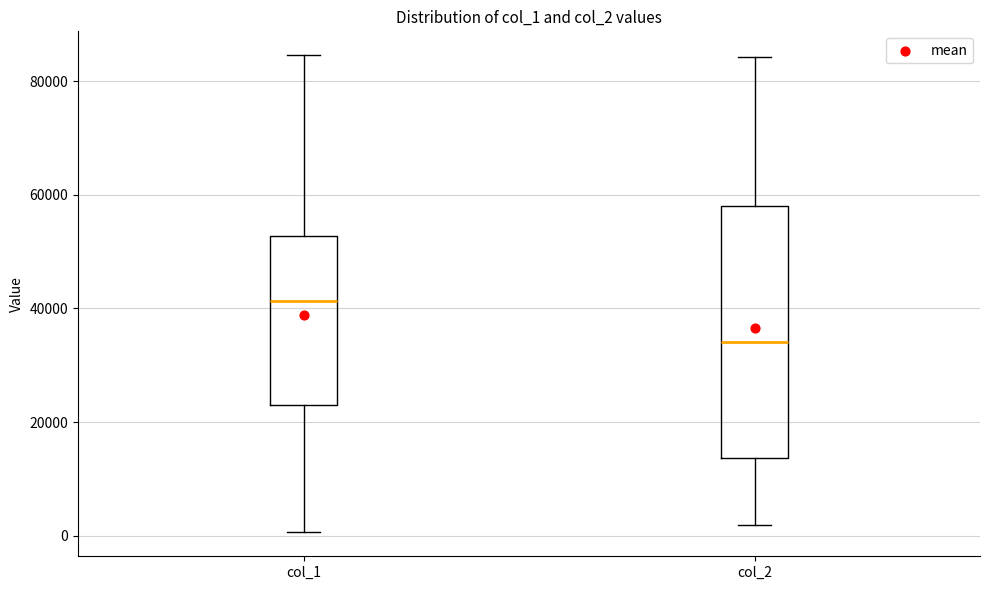

Reading left to right, read every box against the y-axis: the position of its median line, the range the box covers, and the ends of its whiskers. The values are not printed on the chart, so give them approximately, as read against the axis.

col_1: median 42000, box 22000 to 52000, whiskers 0 to 84000
col_2: median 34000, box 14000 to 58000, whiskers 2000 to 84000